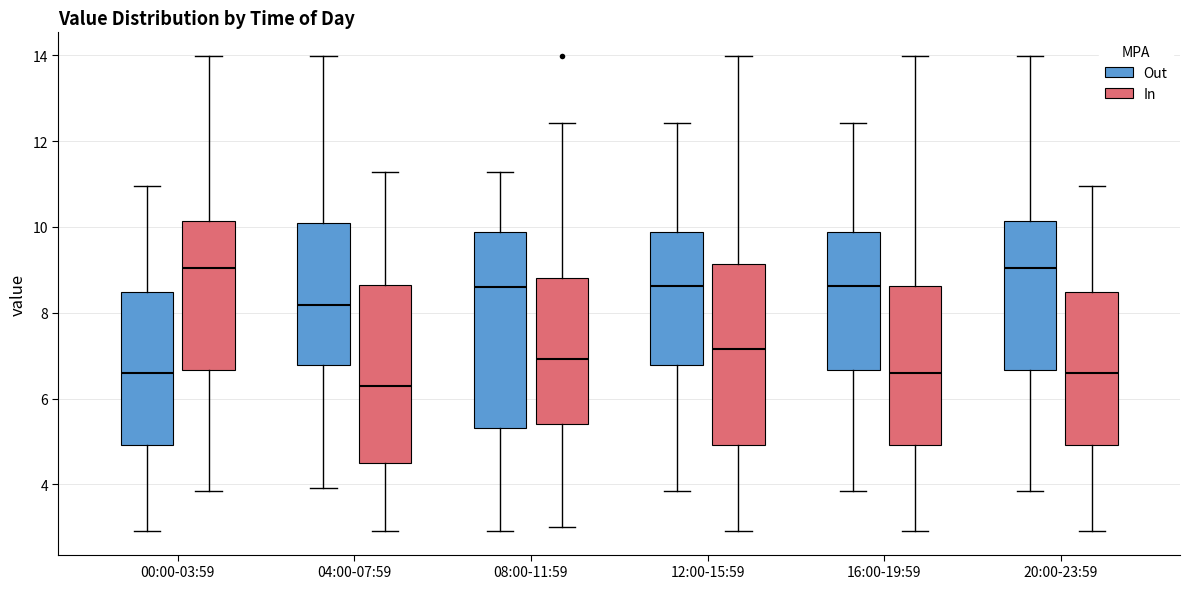

Reading left to right, transcribe this box plot: for each box, give where its median line is, the range the box spans, and where its two whiskers end, as read against the y-axis. The values are not printed on the chart, so give them approximately, as read against the axis.

00:00-03:59 (Out): median 6.6, box 5.0 to 8.4, whiskers 3.0 to 11.0
00:00-03:59 (In): median 9.0, box 6.6 to 10.2, whiskers 3.8 to 14.0
04:00-07:59 (Out): median 8.2, box 6.8 to 10.0, whiskers 4.0 to 14.0
04:00-07:59 (In): median 6.2, box 4.4 to 8.6, whiskers 3.0 to 11.2
08:00-11:59 (Out): median 8.6, box 5.4 to 9.8, whiskers 3.0 to 11.2
08:00-11:59 (In): median 7.0, box 5.4 to 8.8, whiskers 3.0 to 12.4
12:00-15:59 (Out): median 8.6, box 6.8 to 9.8, whiskers 3.8 to 12.4
12:00-15:59 (In): median 7.2, box 5.0 to 9.2, whiskers 3.0 to 14.0
16:00-19:59 (Out): median 8.6, box 6.6 to 9.8, whiskers 3.8 to 12.4
16:00-19:59 (In): median 6.6, box 5.0 to 8.6, whiskers 3.0 to 14.0
20:00-23:59 (Out): median 9.0, box 6.6 to 10.2, whiskers 3.8 to 14.0
20:00-23:59 (In): median 6.6, box 5.0 to 8.4, whiskers 3.0 to 11.0